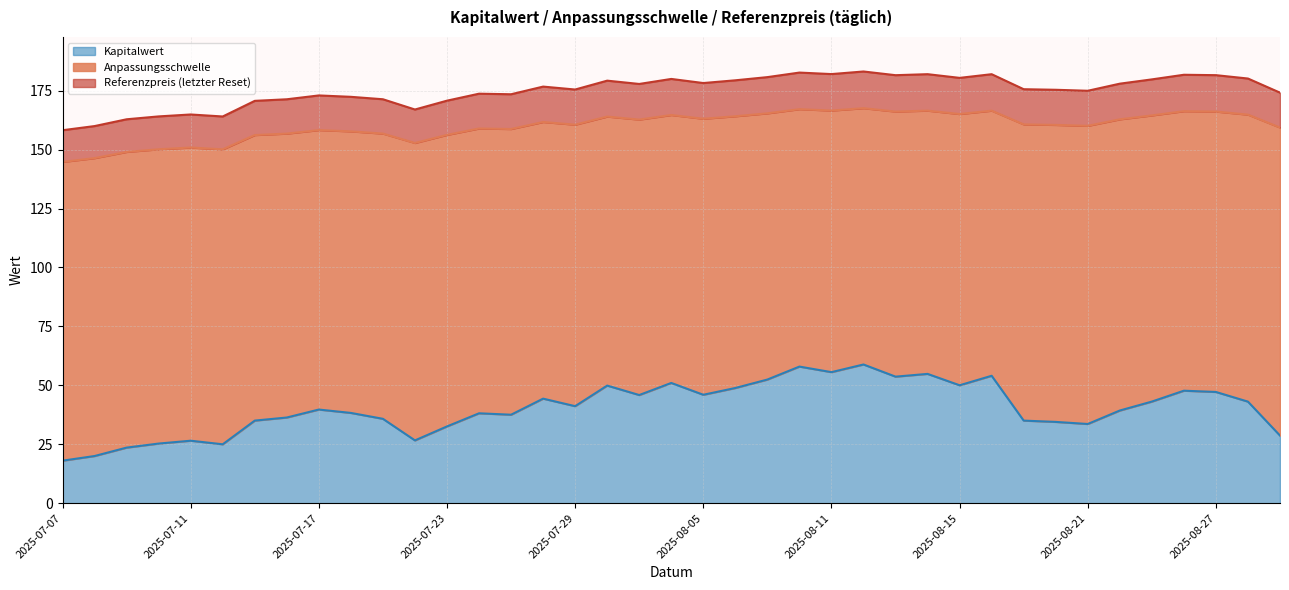

List the series in order of their peak value, highest first.

Referenzpreis (letzter Reset), Anpassungsschwelle, Kapitalwert